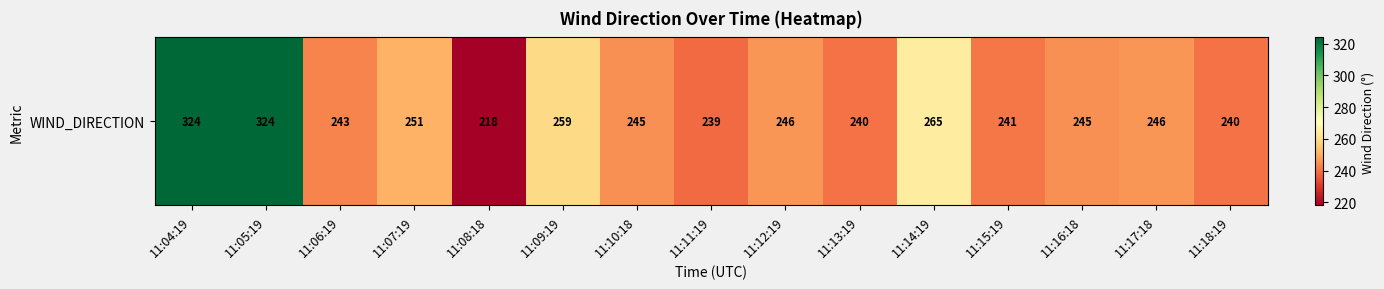

What is the greatest value displayed?

324